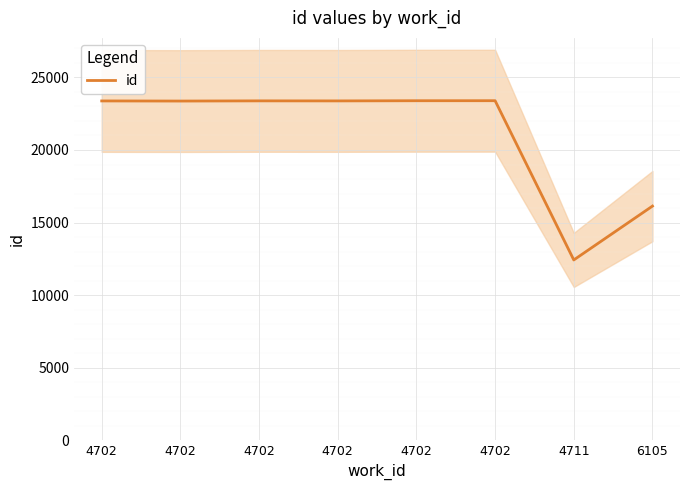

What is the value of the 6th point from the left?

23379